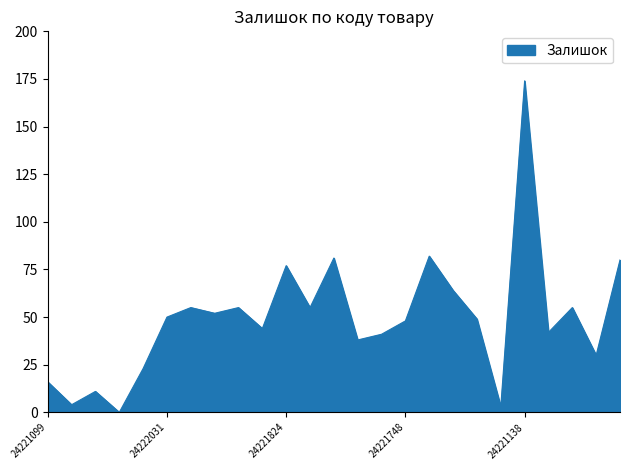

What is the maximum value shown in the chart?

174